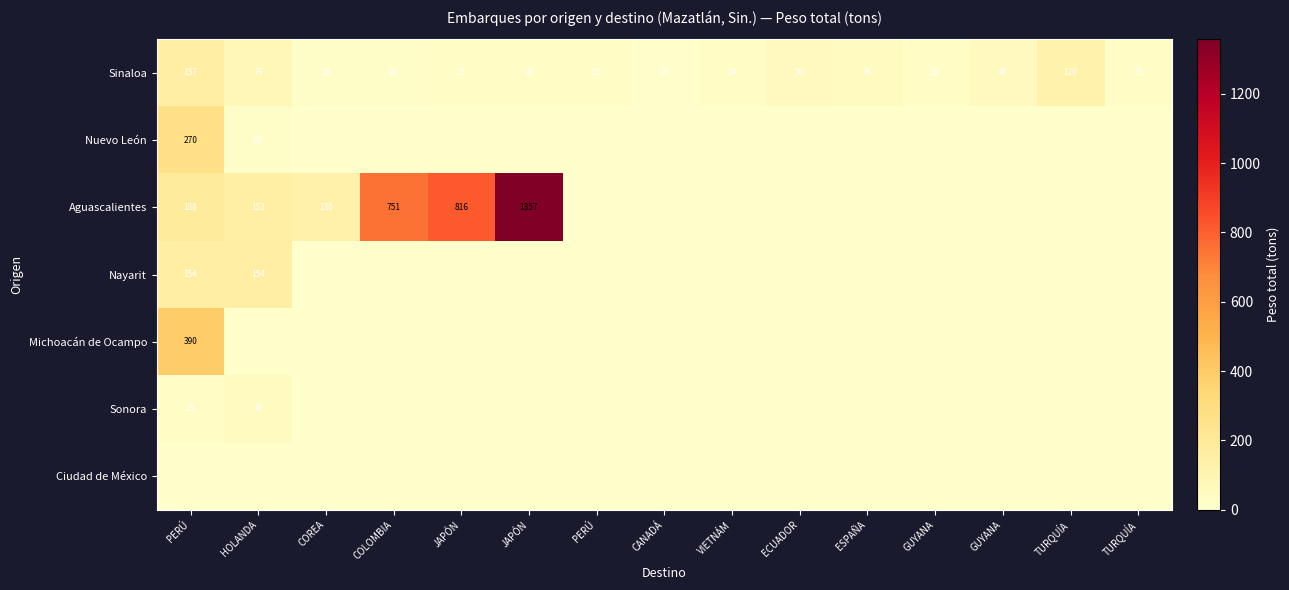

Between COLOMBIA and GUYANA, which is larger?

GUYANA